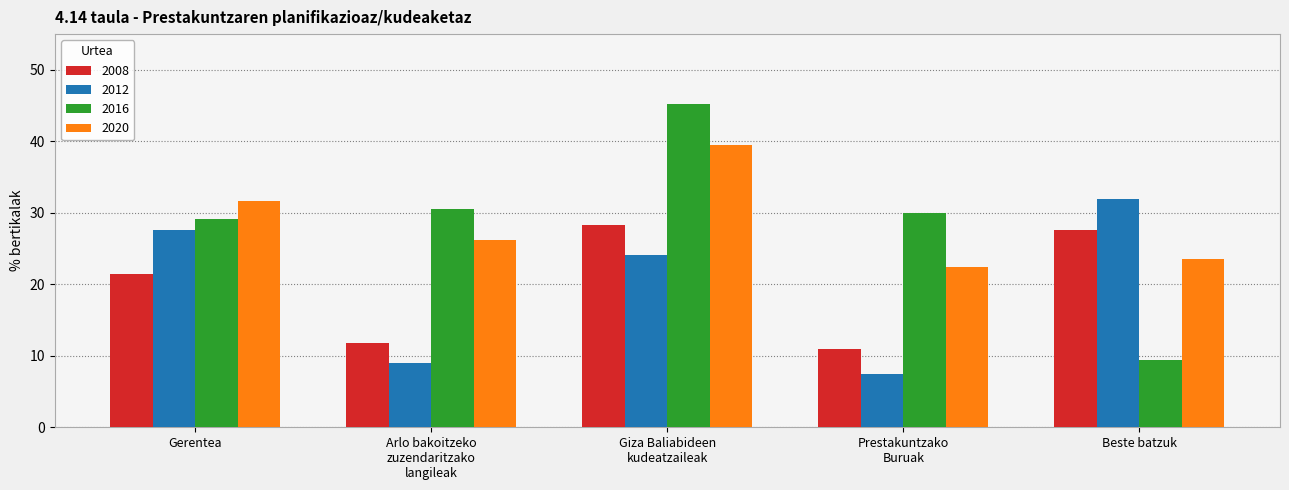

True or false: 2016 has a value of 39.7 at Gerentea.

False